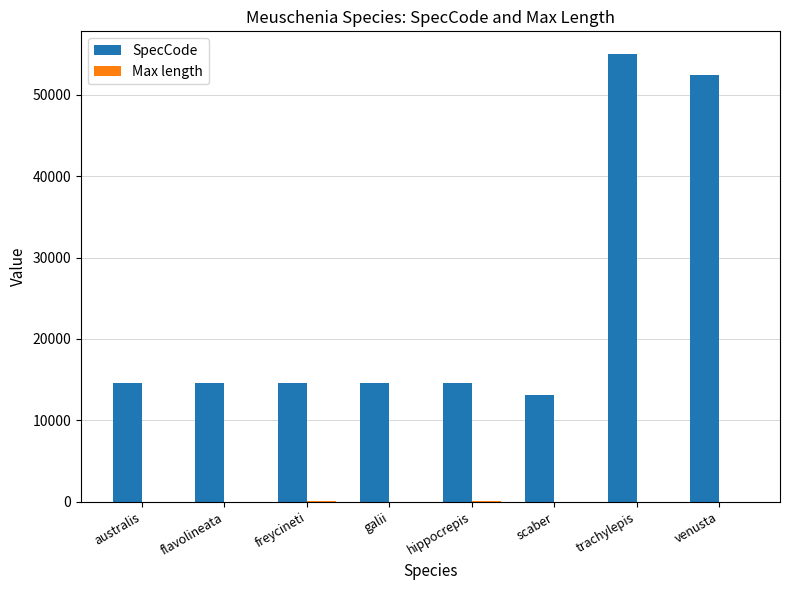

Are the bars grouped side by side (vs. stacked)?

Yes